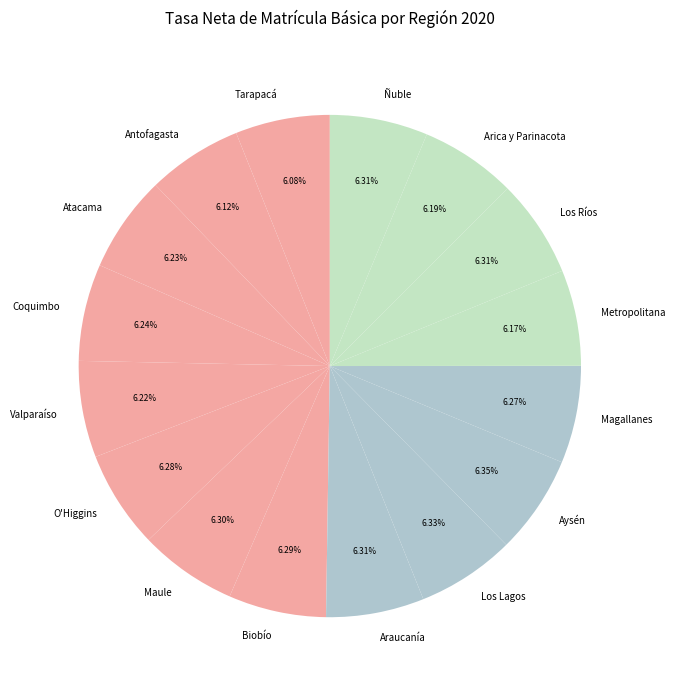

Is it true that Ñuble is 17% of the pie?

False